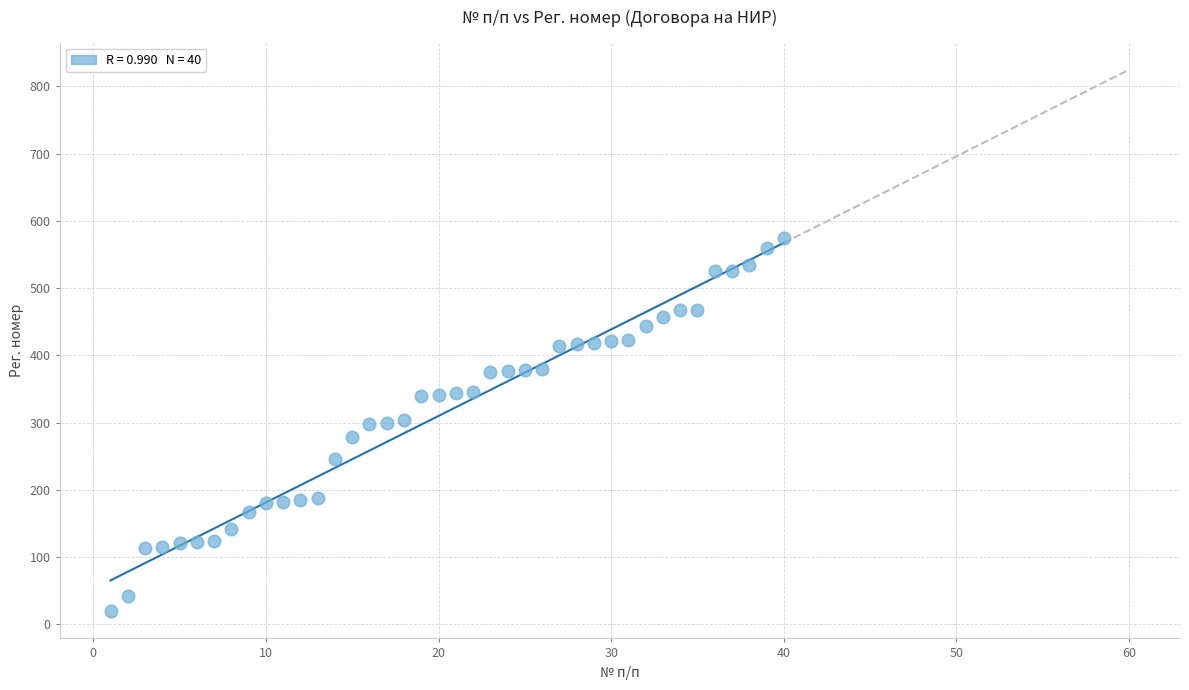

What is the range of X values (max minus min)?

39